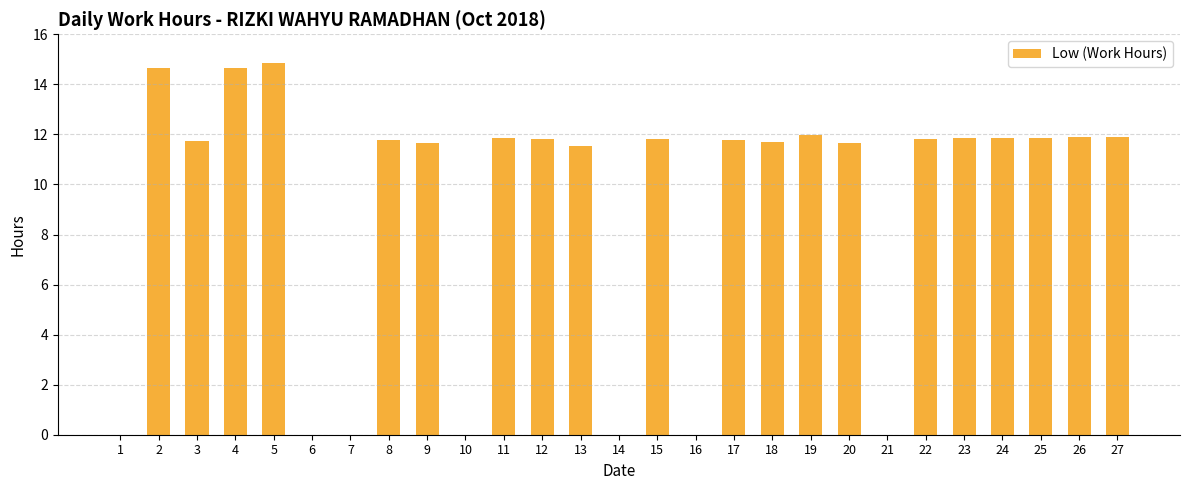

Are the bars grouped side by side (vs. stacked)?

No